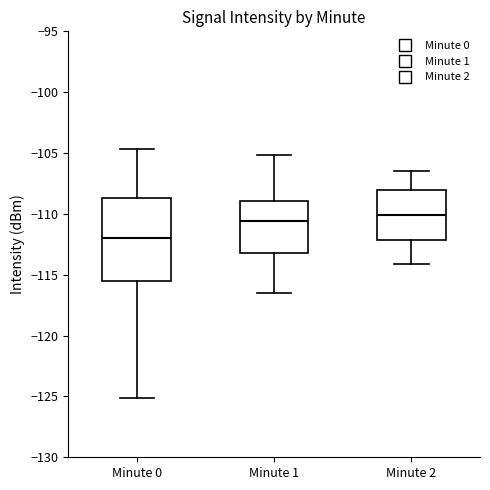

Reading left to right, read every box against the y-axis: the position of its median line, the range the box covers, and the ends of its whiskers. The values are not printed on the chart, so give them approximately, as read against the axis.

Minute 0: median -112.0, box -115.5 to -108.5, whiskers -125.0 to -104.5
Minute 1: median -110.5, box -113.0 to -109.0, whiskers -116.5 to -105.0
Minute 2: median -110.0, box -112.0 to -108.0, whiskers -114.0 to -106.5